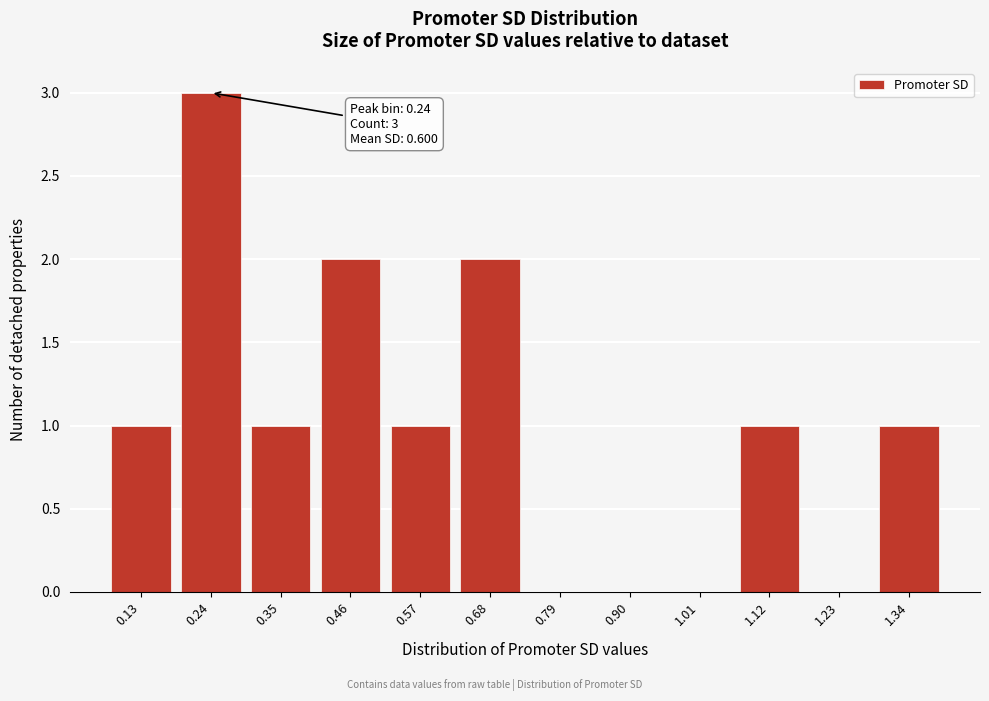

Reading left to right, what are all the values shown in this chart?

0.13=1	0.24=3	0.35=1	0.46=2	0.57=1	0.68=2	0.79=0	0.90=0	1.01=0	1.12=1	1.23=0	1.34=1